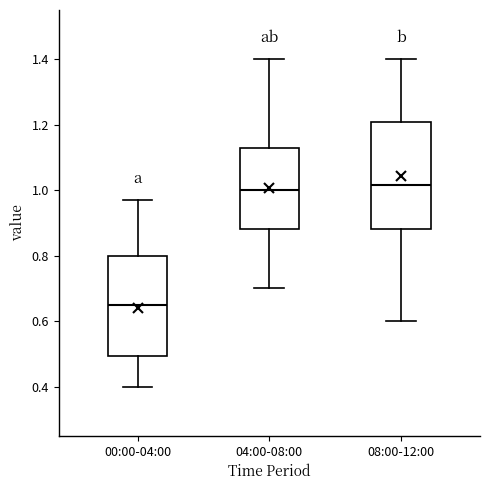

Reading left to right, read every box against the y-axis: the position of its median line, the range the box covers, and the ends of its whiskers. The values are not printed on the chart, so give them approximately, as read against the axis.

00:00-04:00: median 0.66, box 0.50 to 0.80, whiskers 0.40 to 0.98
04:00-08:00: median 1.00, box 0.88 to 1.14, whiskers 0.70 to 1.40
08:00-12:00: median 1.02, box 0.88 to 1.20, whiskers 0.60 to 1.40